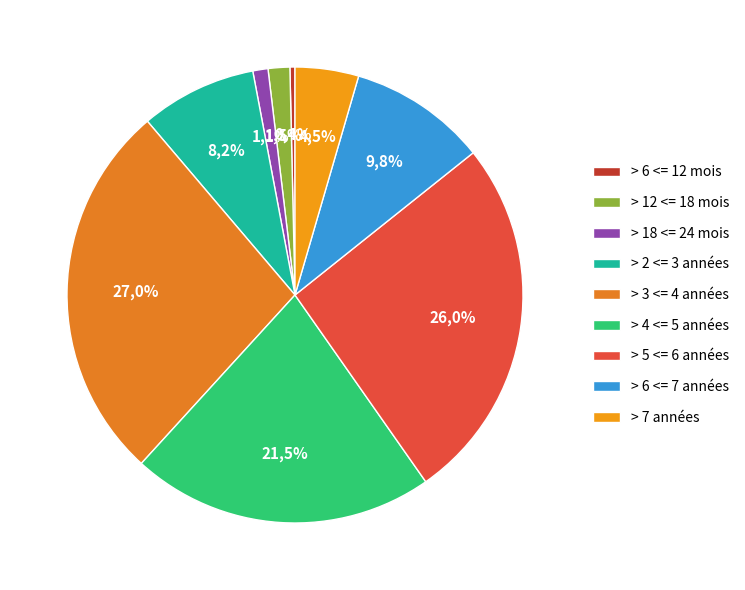

What percentage do <= 6 mois and > 2 <= 3 années together represent?

8.2%